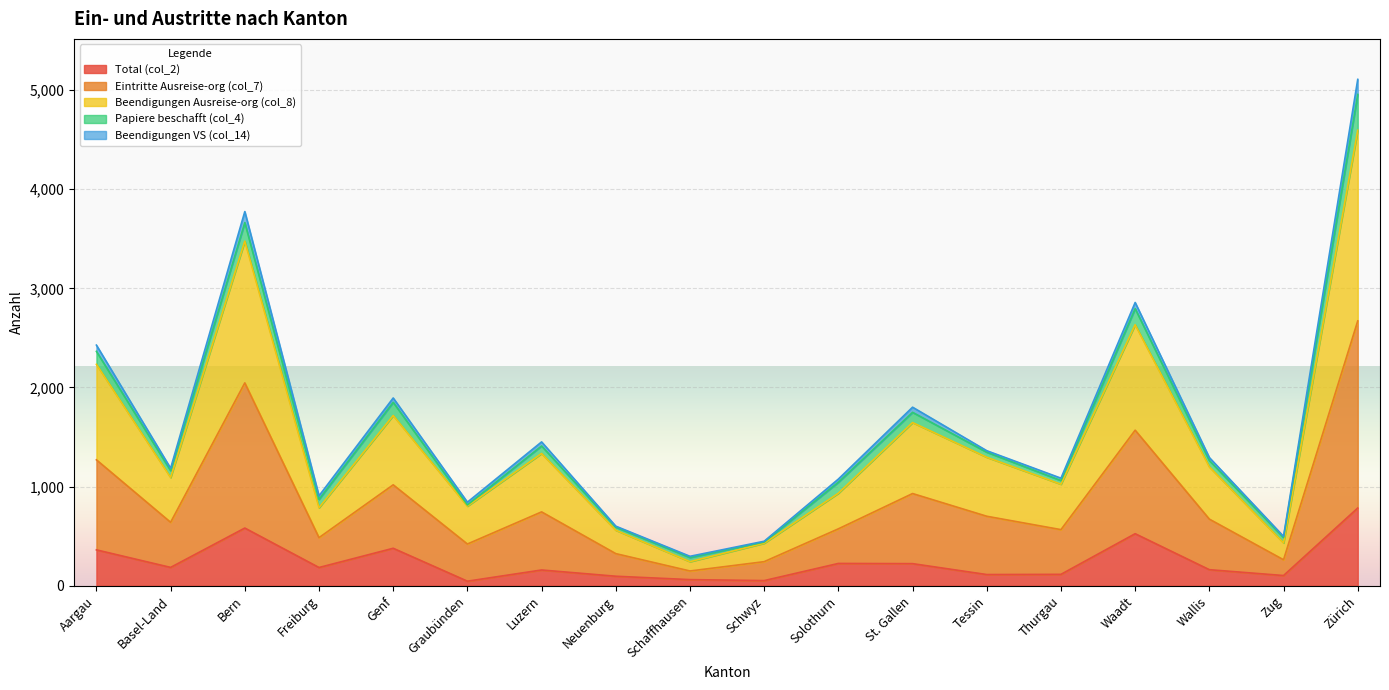

What is the label of the 6th point from the left?

Graubünden